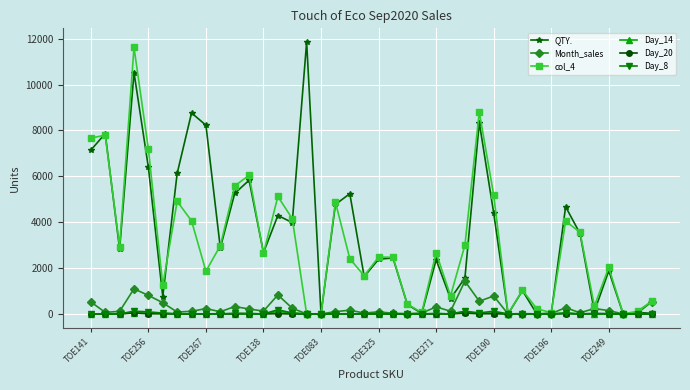

Which series has the largest total across all categories?

QTY.